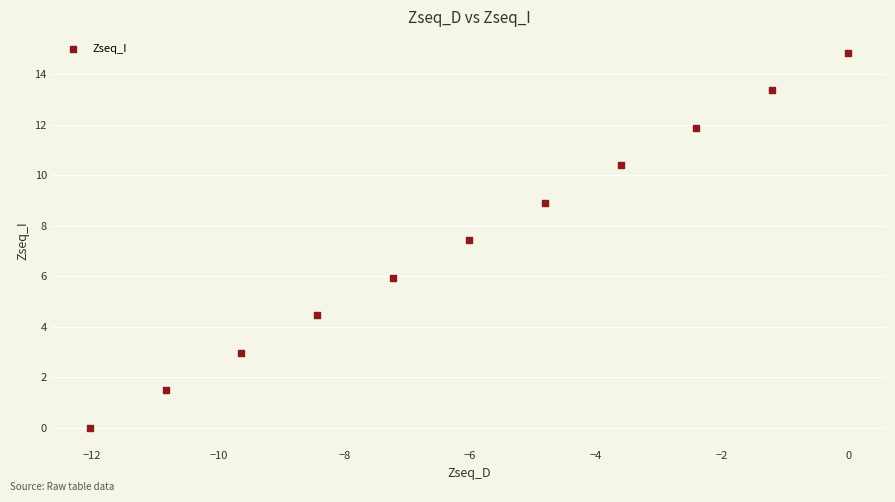

What Y value in the scatter plot is closest to 7?

7.4